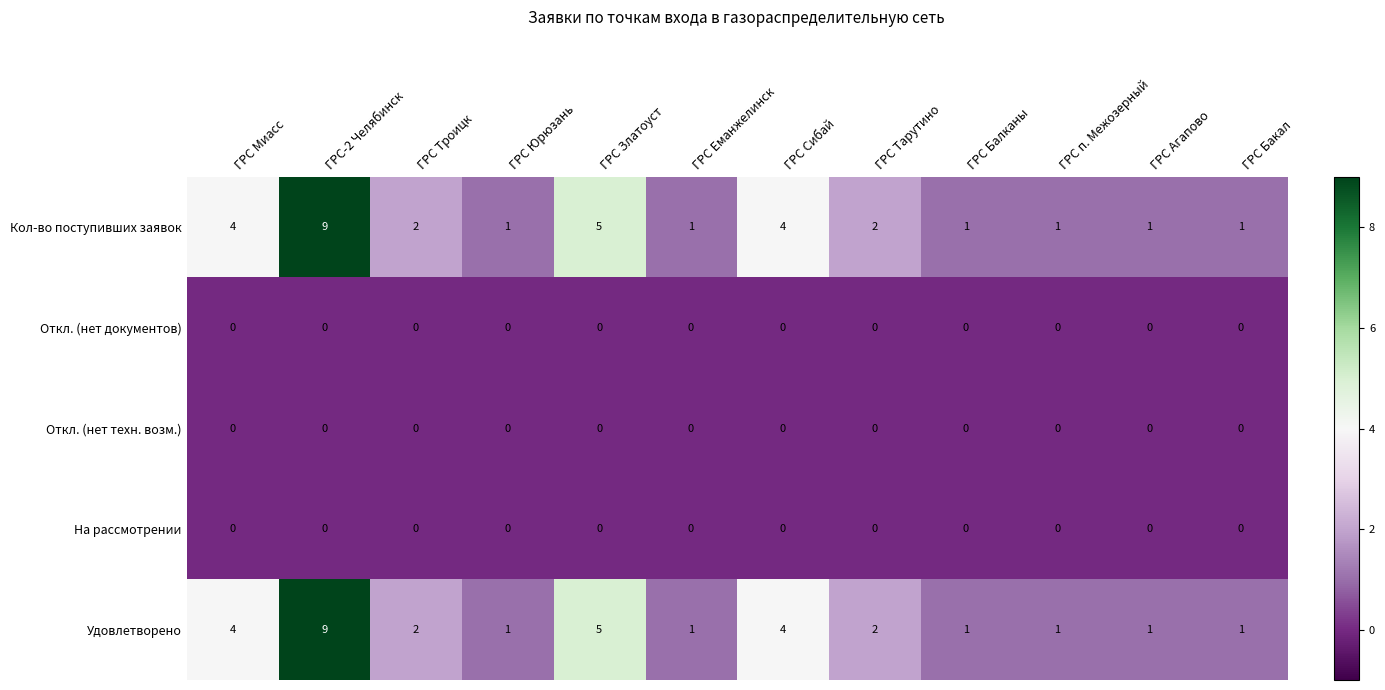

What is the spread (max minus min) of values at ГРС Златоуст?

5